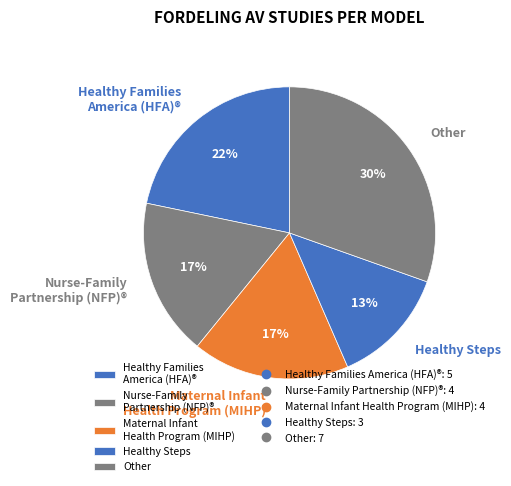

How many slices are in this pie chart?

5